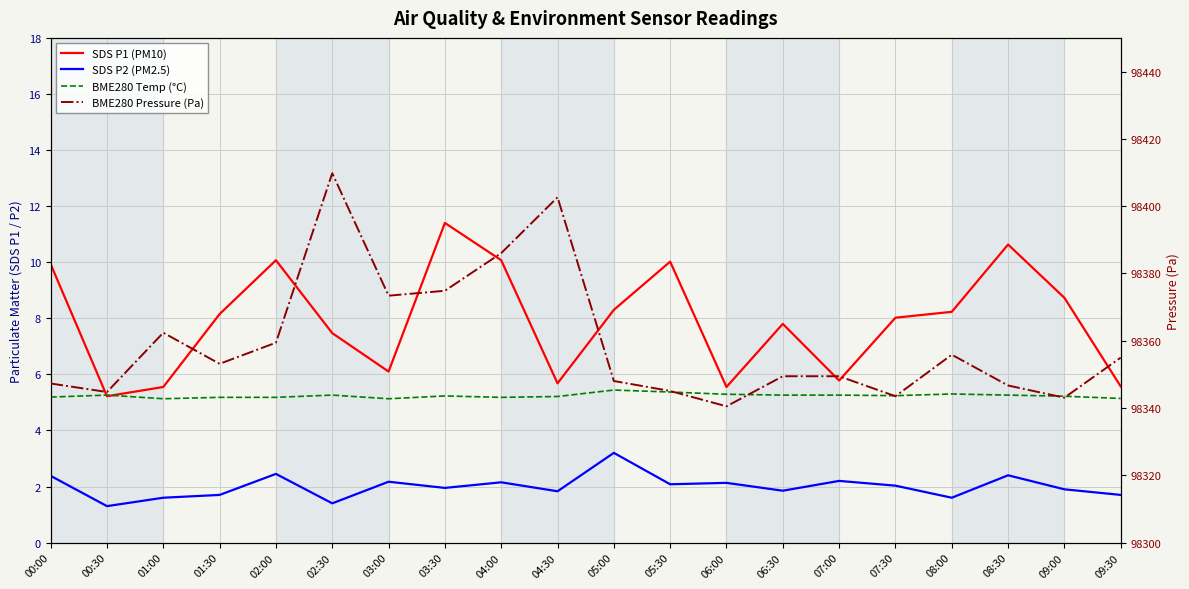

Which series has the largest total across all categories?

BME280 Pressure (Pa)